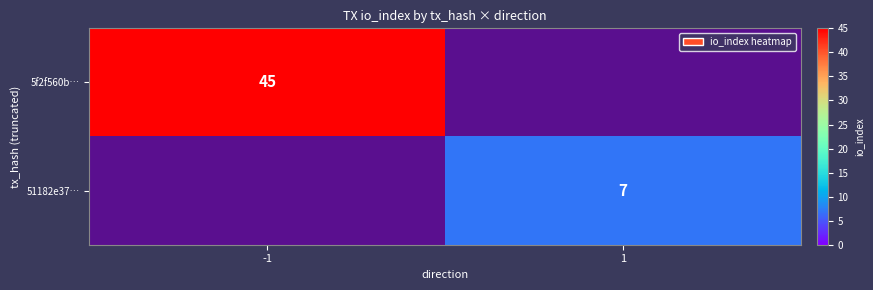

Is the value of 51182e37… at 1 greater than the value of 5f2f560b… at -1?

No